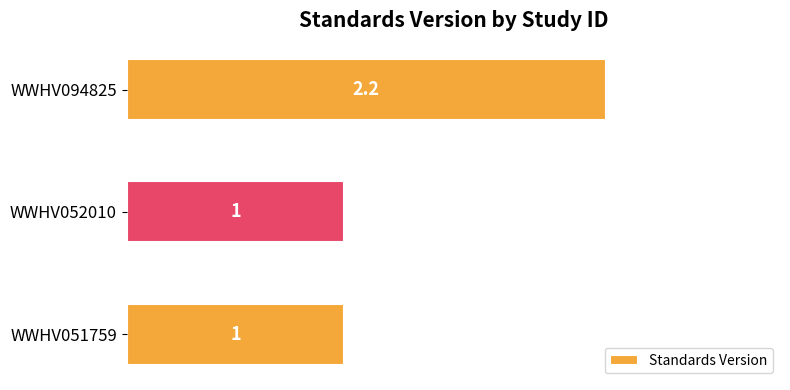

True or false: the data shows 1.0 at WWHV051759.

True